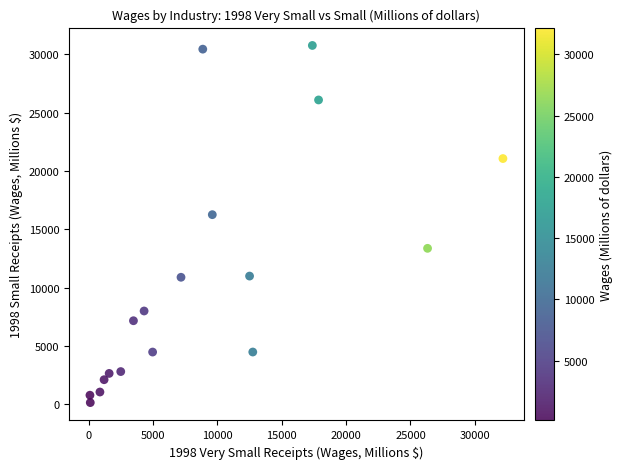

What Y value in the scatter plot is closest to 15451?

16253.4